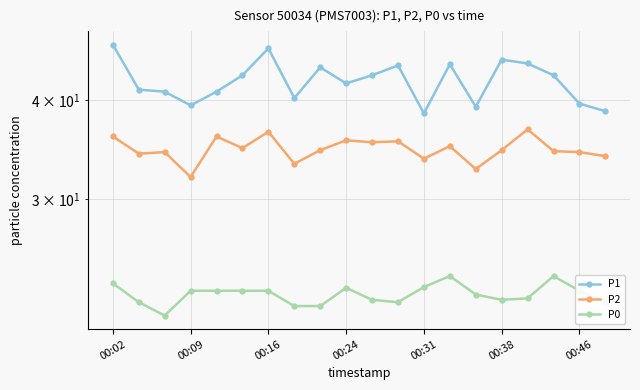

How many interior local peaks does the P0 series have?

3